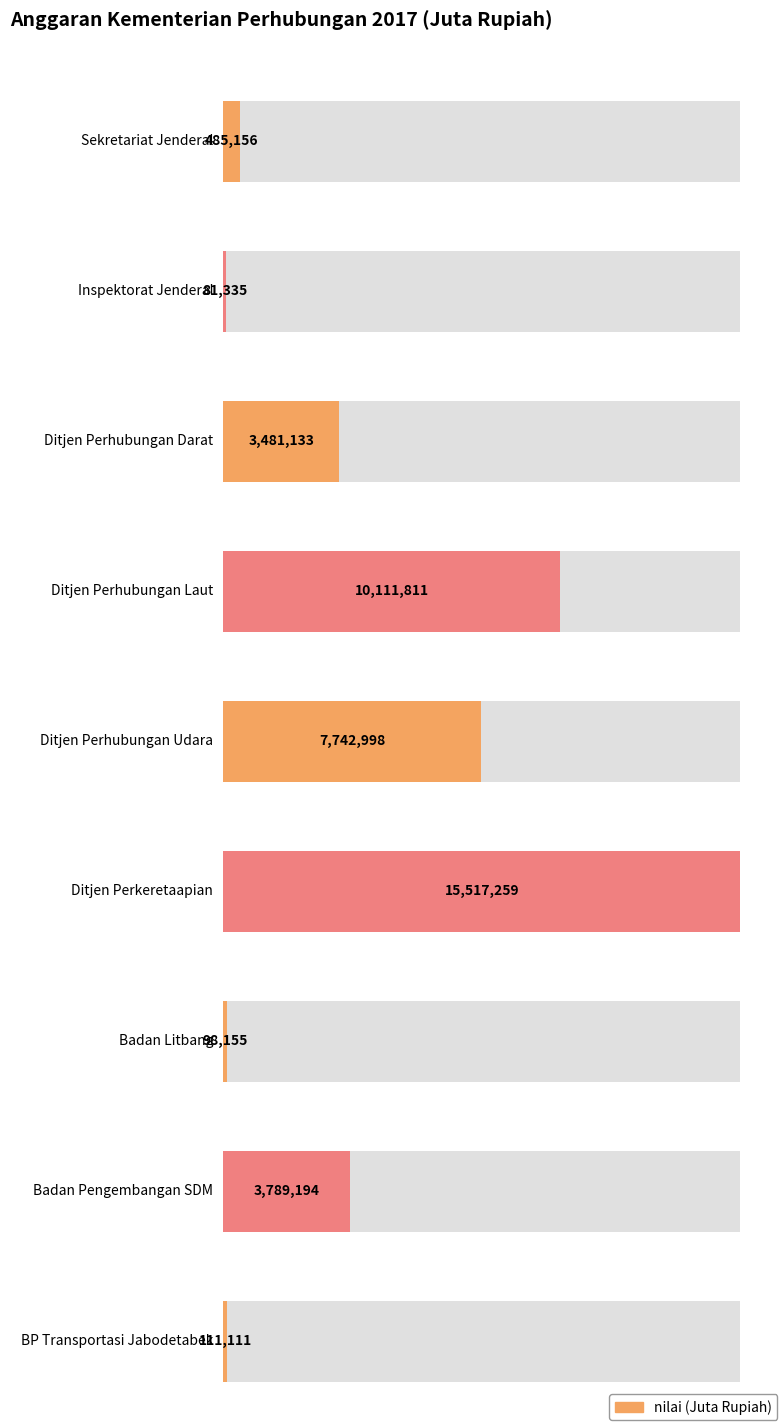

What is the minimum value shown in the chart?

81335